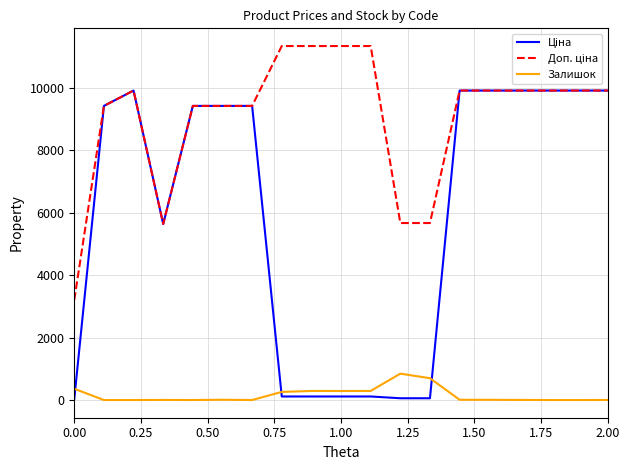

What is the maximum value shown in the chart?

11334.0